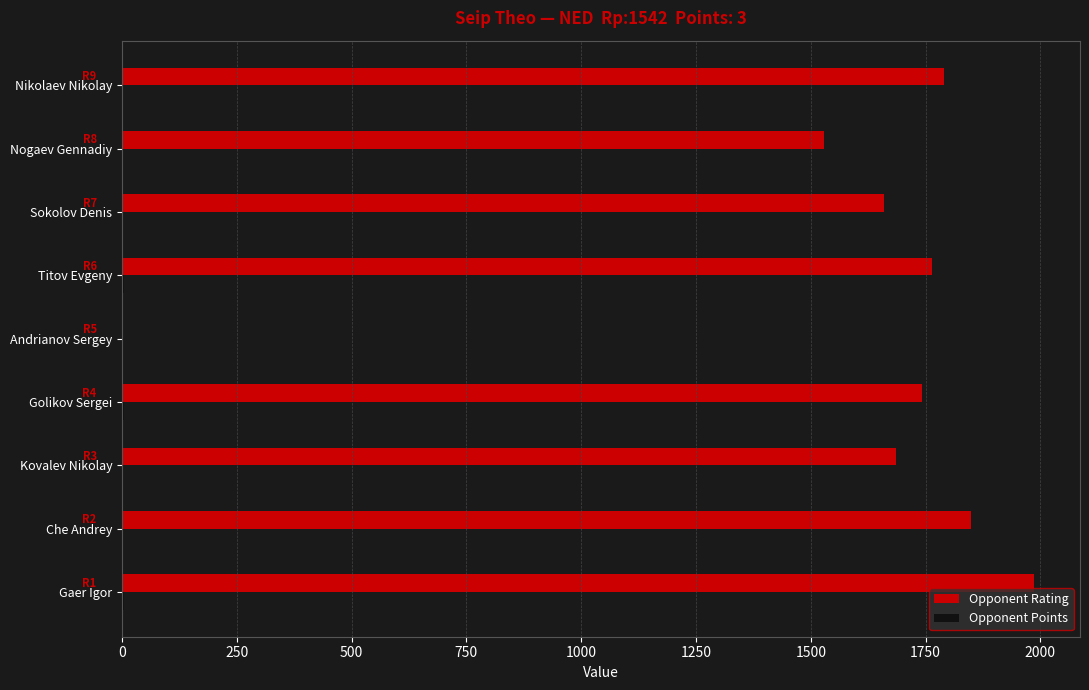

At which label is Opponent Rating closest to 993?

Nogaev Gennadiy